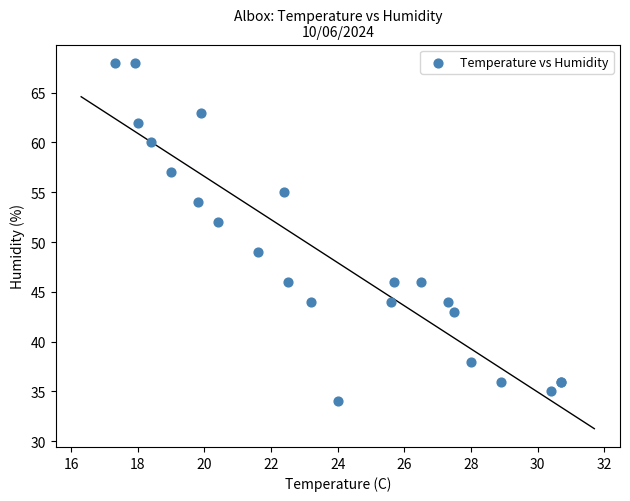

What Y value in the scatter plot is closest to 51?

52